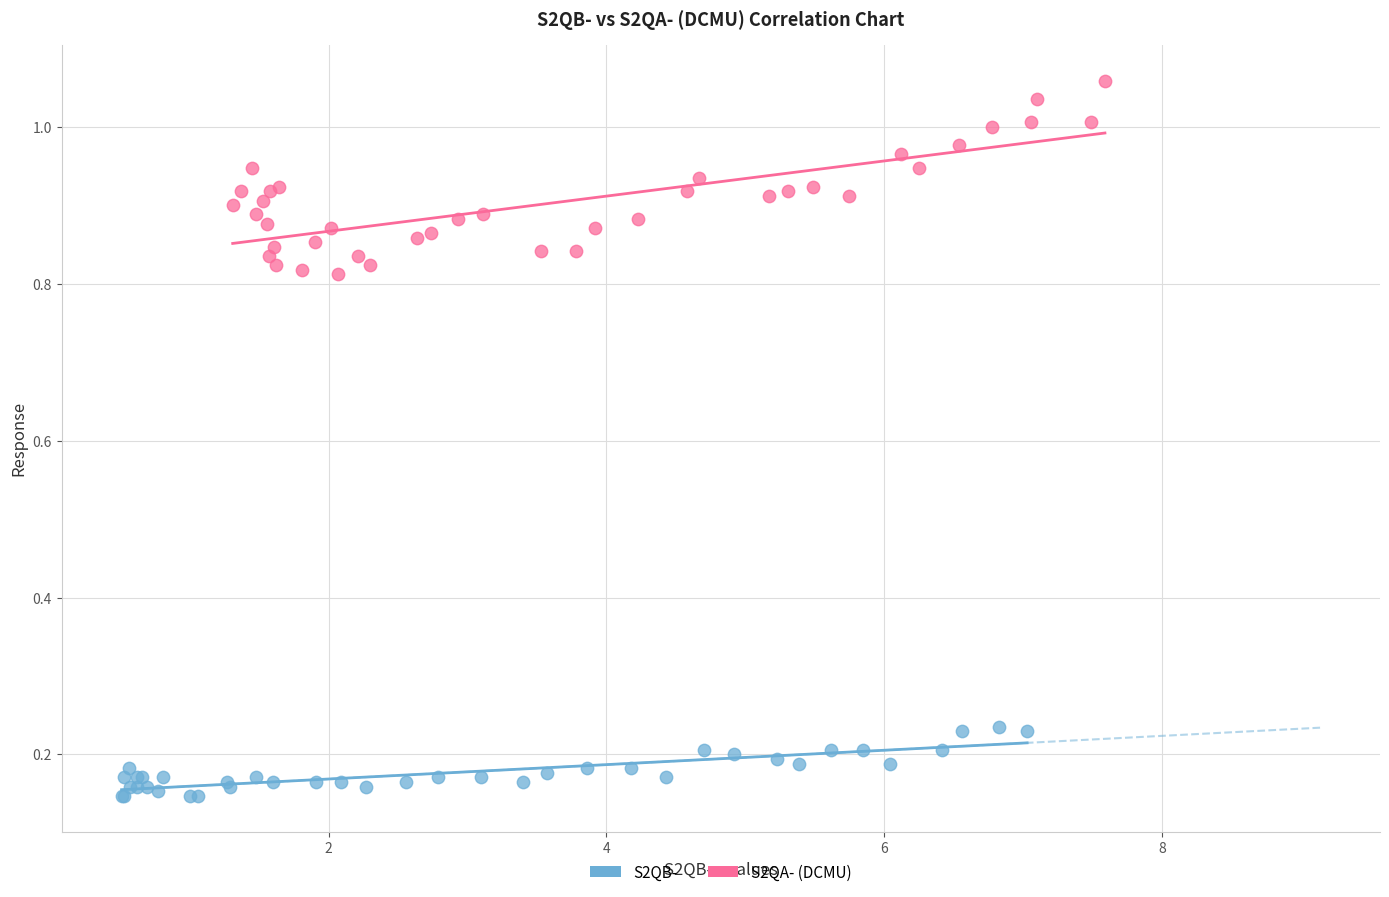

Which series contains the lowest Y value?

S2QB-